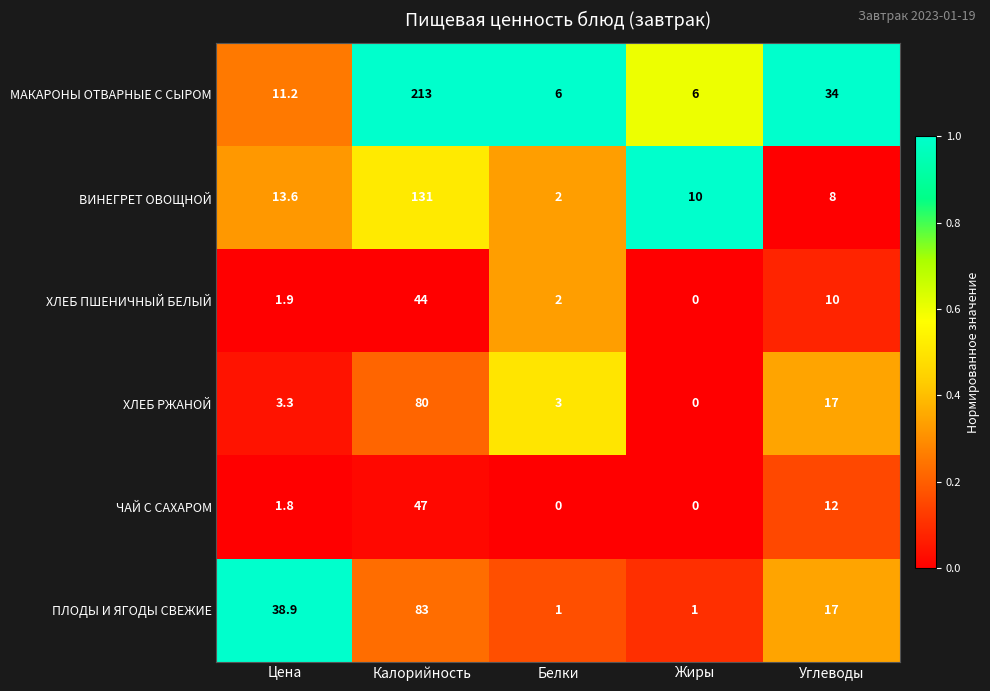

True or false: ЧАЙ С САХАРОМ has a value of 1.8 at Цена.

True